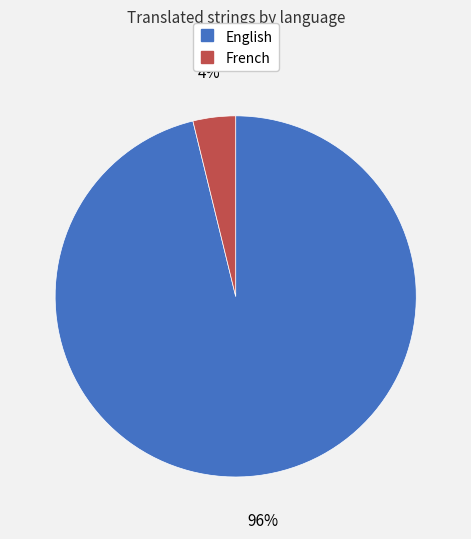

To the nearest percent, what percentage of the pie is English?

96%